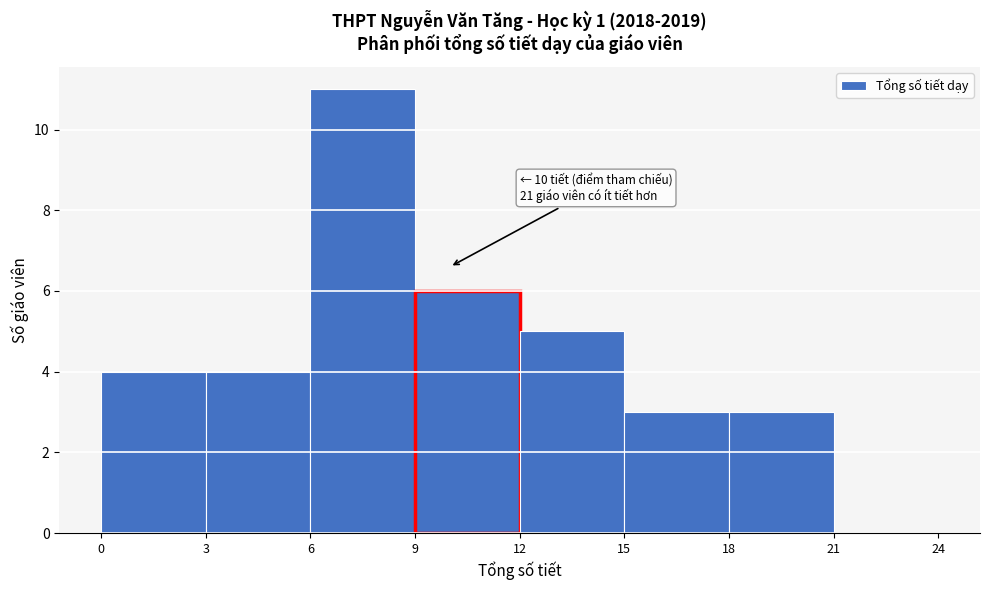

Over which range of the x-axis is the bar tallest?

6 to 9